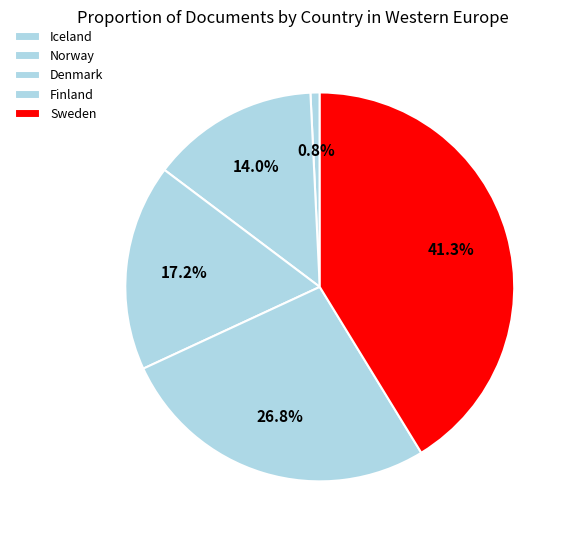

What percentage is the Norway slice, to the nearest percent?

14%